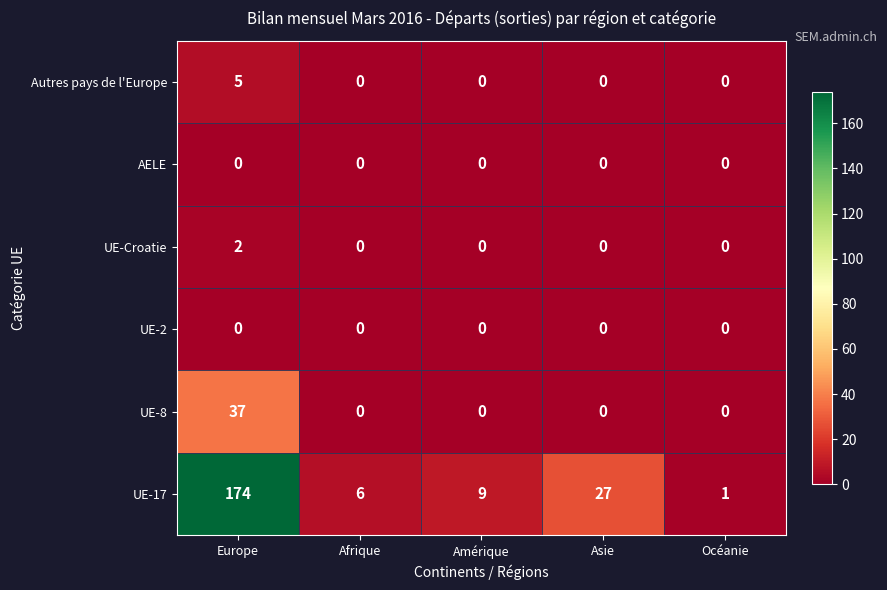

Between Afrique and Asie, which series saw the biggest shift?

UE-17